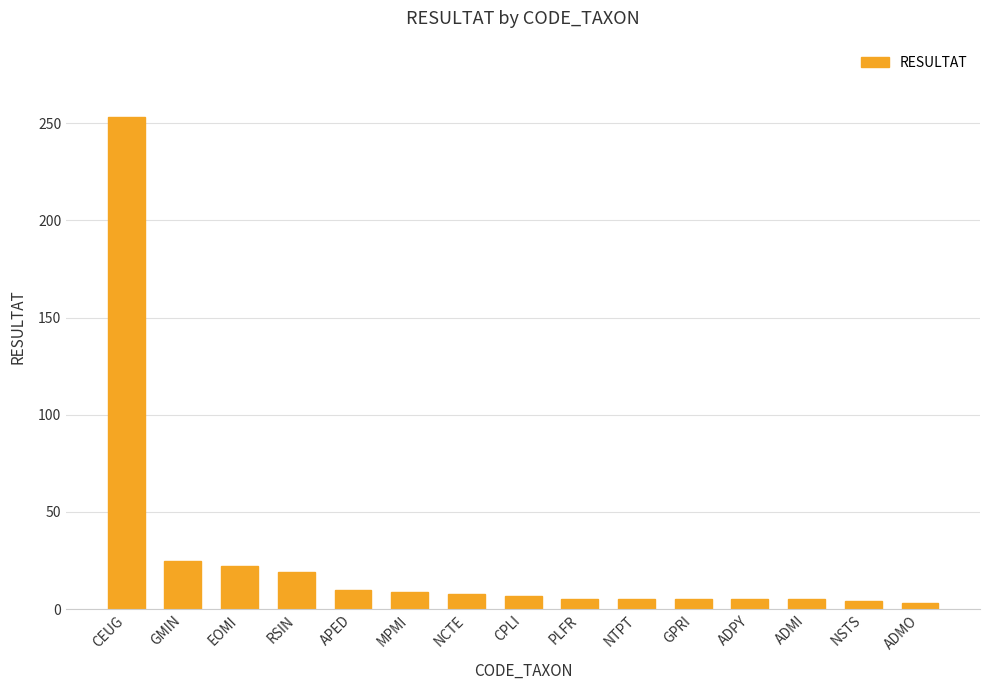

What position from the left is CEUG?

1